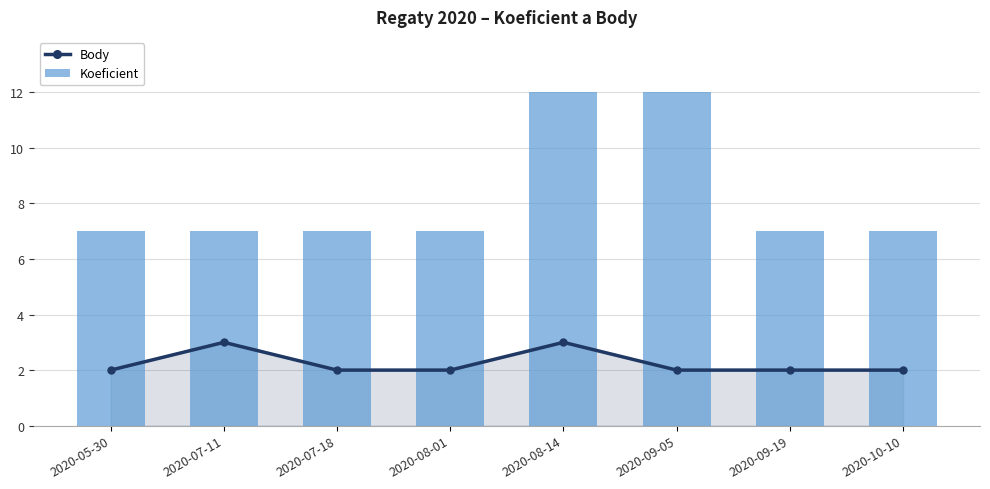

Which series changed the most between 2020-08-01 and 2020-10-10?

Body